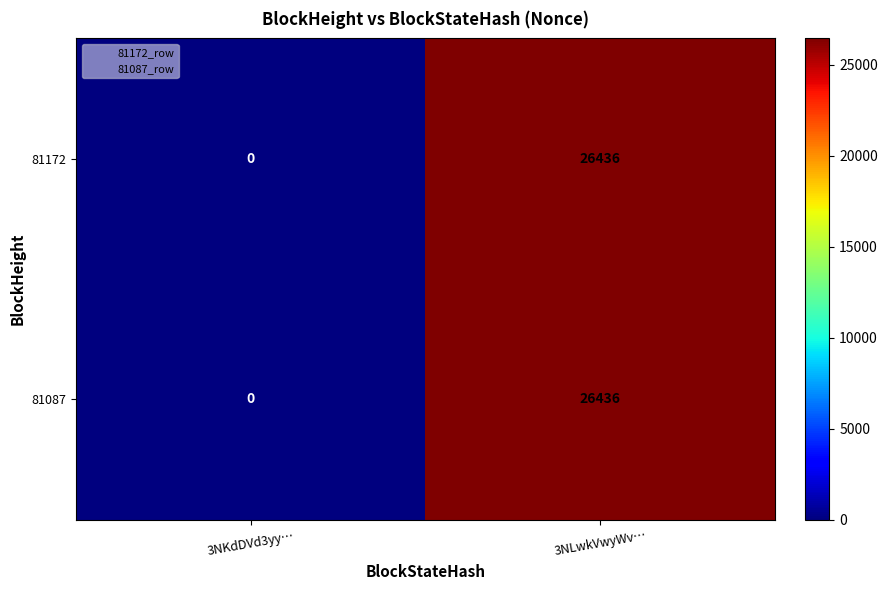

What is the difference between the maximum and minimum values in the 81172 series?

26436